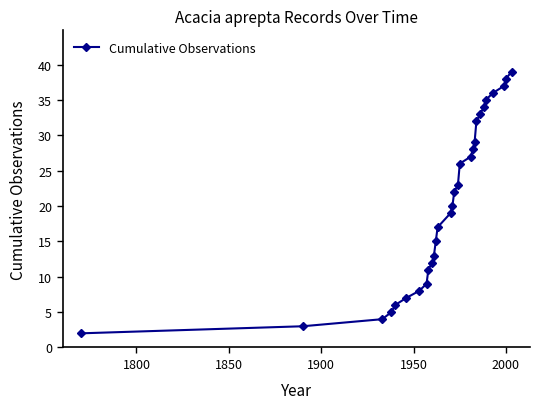

What is the difference between the maximum and minimum values?

37